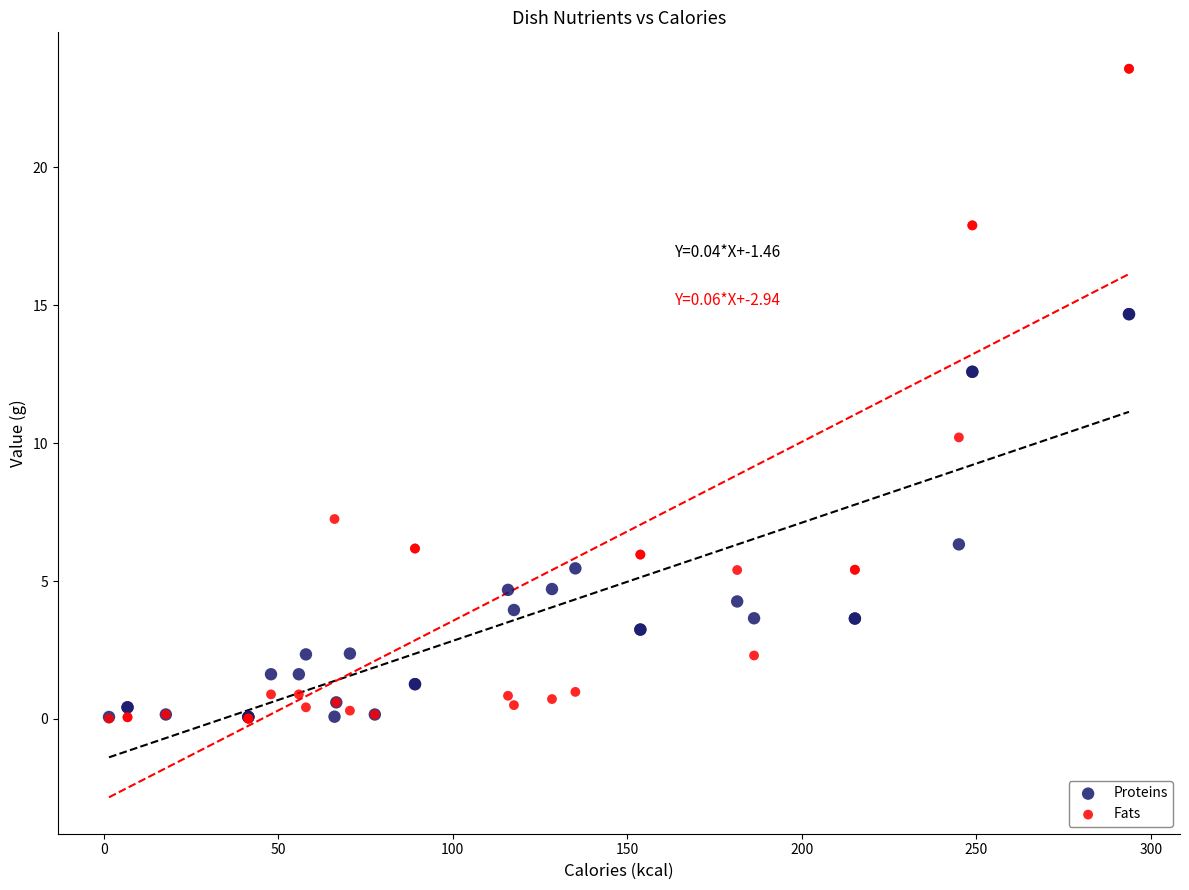

In the Fats series, what Y value is closest to 11?

10.2